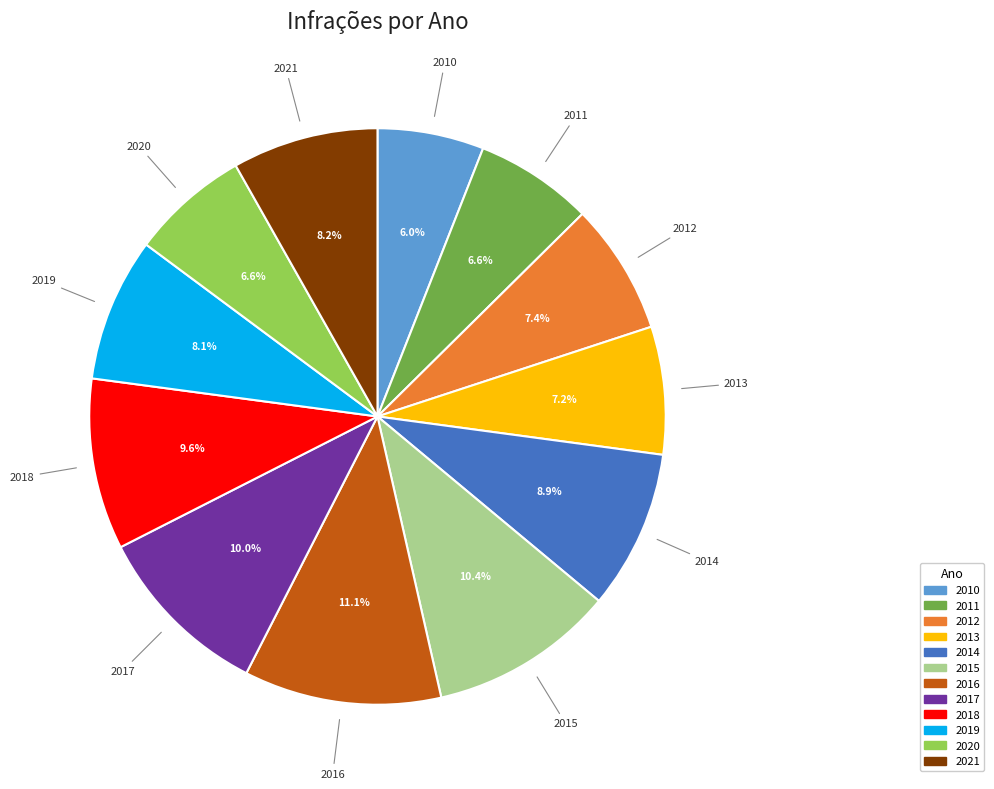

What percentage is the 2015 slice, to the nearest percent?

10%